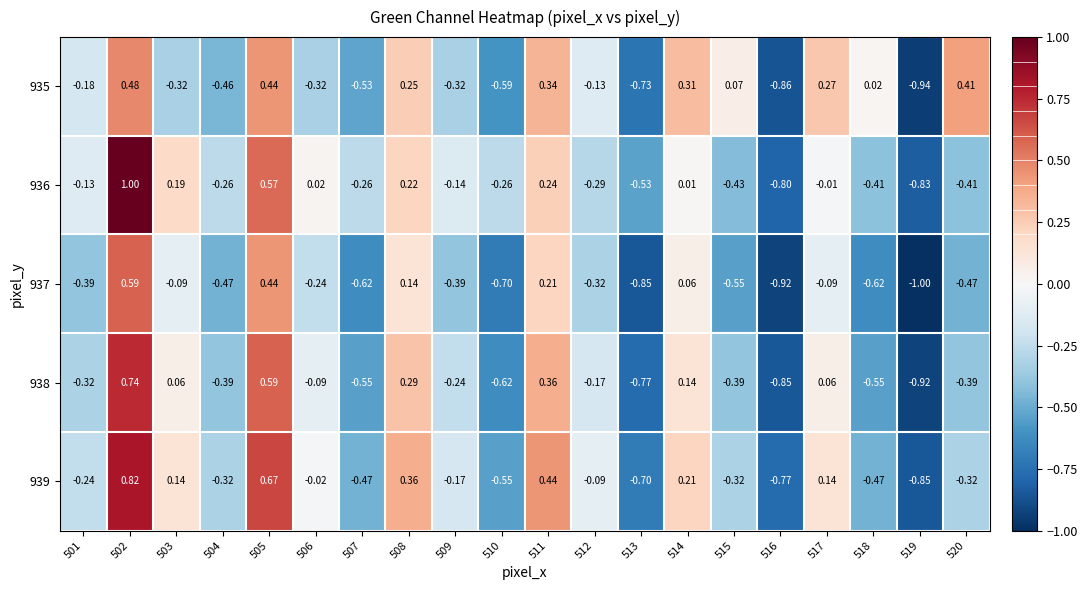

Is the value of 938 at 517 greater than the value of 936 at 518?

Yes